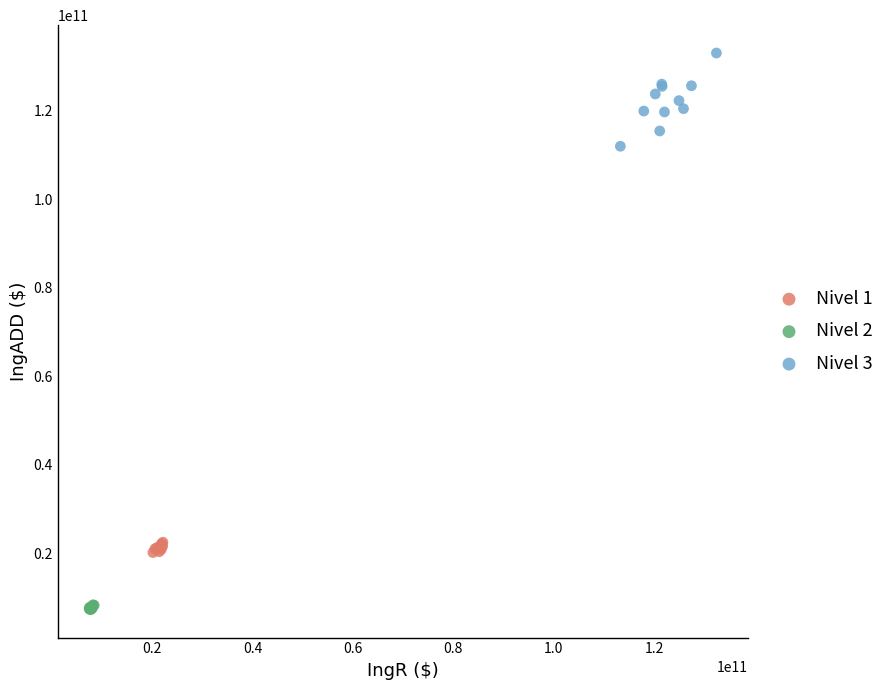

Which series reaches the minimum Y coordinate?

Nivel 2